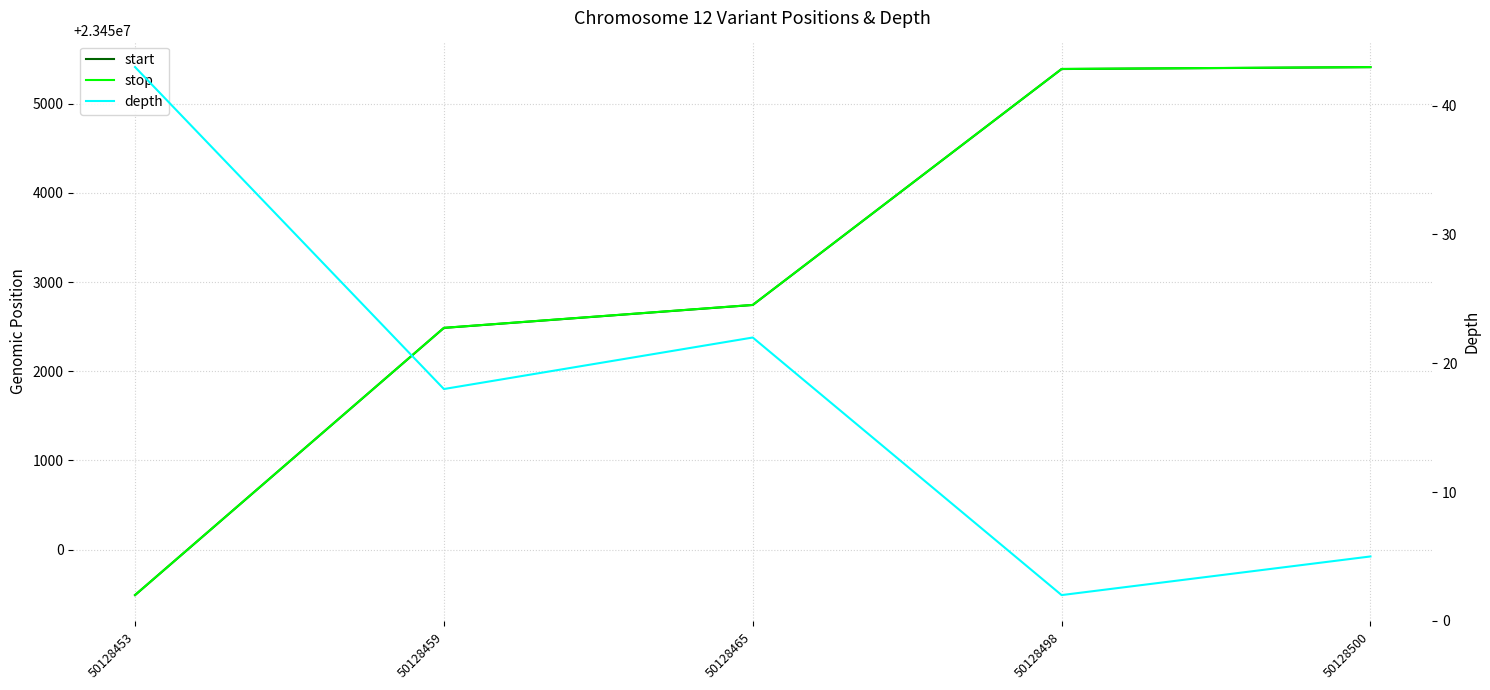

Reading left to right, what are all the values shown in this chart?

start: 23449490	23452486	23452743	23455389	23455410
stop: 23449491	23452487	23452744	23455390	23455411
depth: 43	18	22	2	5